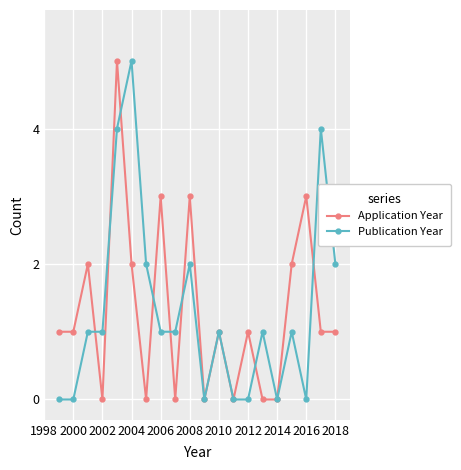

What is the highest value of the Application Year series?

5